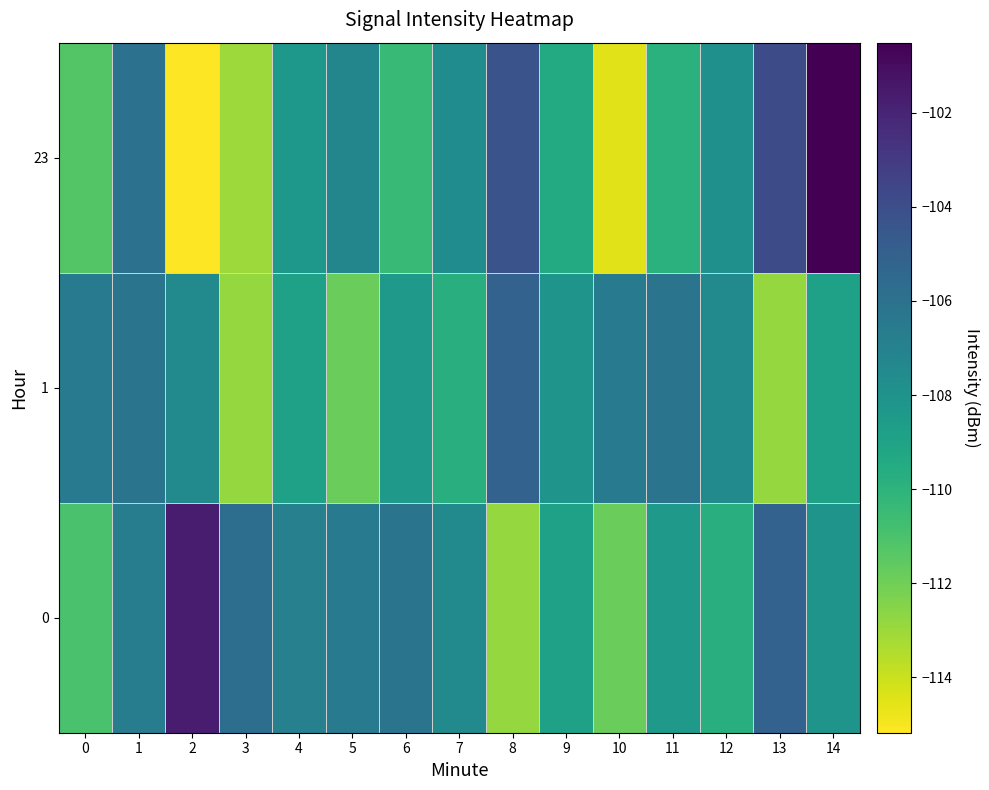

What is the total value across all series at 12?

-325.1